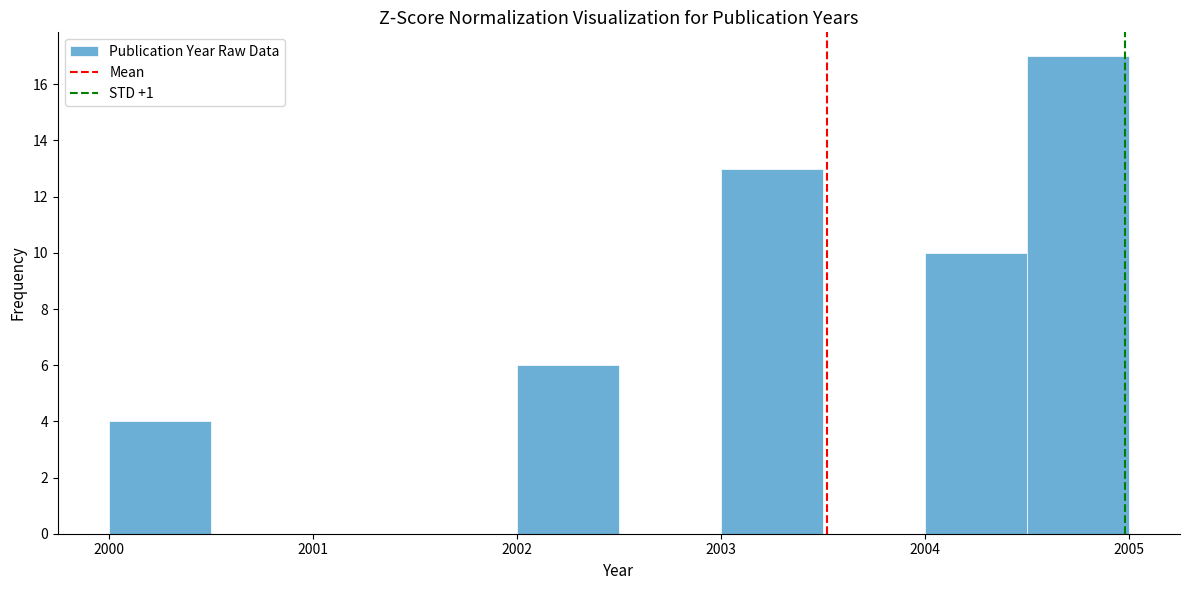

Reading left to right, transcribe this chart: for each bar, give the range it covers on the x-axis and its height. The values are not printed on the chart, so give them approximately, as read against the axis.

2000.0 to 2000.5: 4
2000.5 to 2001.0: 0
2001.0 to 2001.5: 0
2001.5 to 2002.0: 0
2002.0 to 2002.5: 6
2002.5 to 2003.0: 0
2003.0 to 2003.5: 13
2003.5 to 2004.0: 0
2004.0 to 2004.5: 10
2004.5 to 2005.0: 17